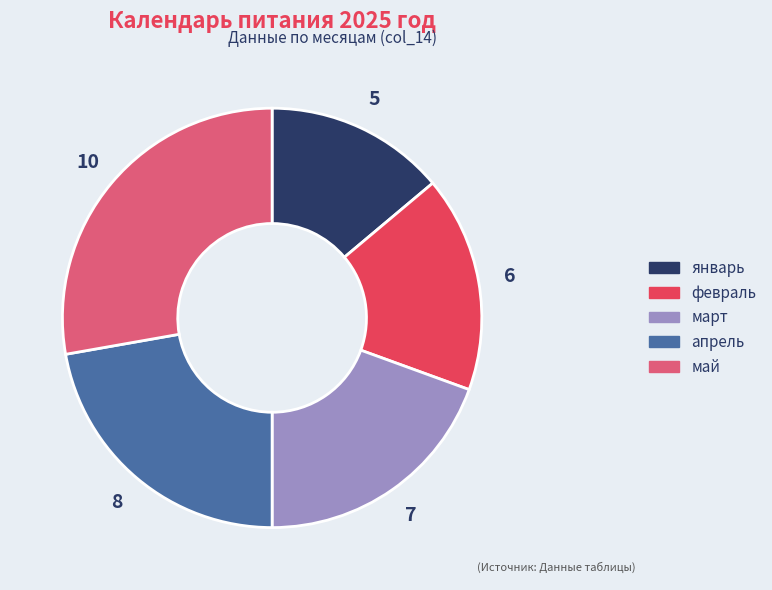

Rank the categories by value from lowest to highest.

январь, февраль, март, апрель, май